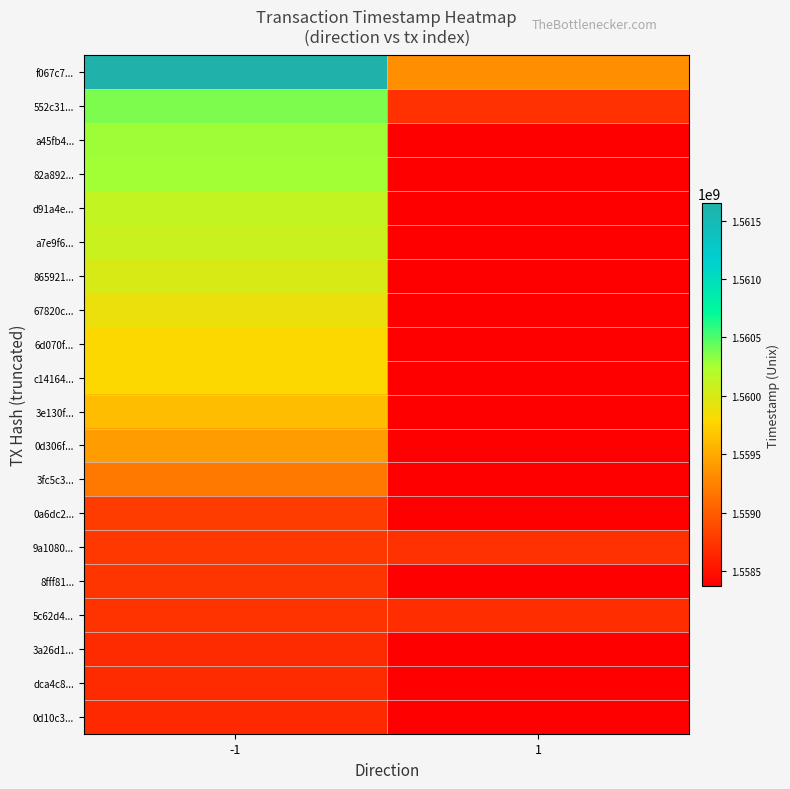

Reading right to left, extract all data points from this chart.

f067c7...: 1=1559322389	-1=1561646983
552c31...: 1=1558714966	-1=1560379330
a45fb4...: 1=1558373451	-1=1560282484
82a892...: 1=1558373451	-1=1560267954
d91a4e...: 1=1558373451	-1=1560124034
a7e9f6...: 1=1558373451	-1=1560074400
865921...: 1=1558373451	-1=1560000352
67820c...: 1=1558373451	-1=1559888685
6d070f...: 1=1558373451	-1=1559782261
c14164...: 1=1558373451	-1=1559781156
3e130f...: 1=1558373451	-1=1559619933
0d306f...: 1=1558373451	-1=1559418276
3fc5c3...: 1=1558373451	-1=1559186483
0a6dc2...: 1=1558373451	-1=1558784739
9a1080...: 1=1558713000	-1=1558760944
8fff81...: 1=1558373451	-1=1558742072
5c62d4...: 1=1558681997	-1=1558719469
3a26d1...: 1=1558373451	-1=1558676702
dca4c8...: 1=1558373451	-1=1558672441
0d10c3...: 1=1558373451	-1=1558664376